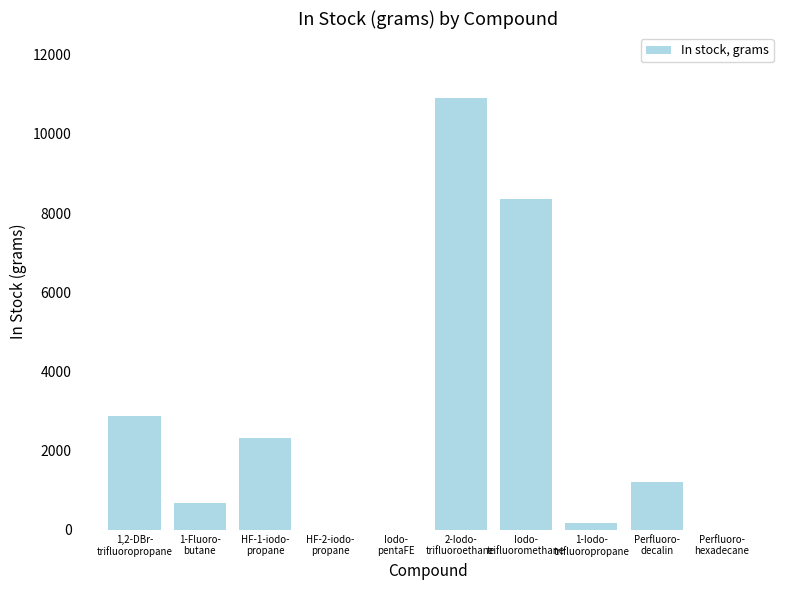

What is the sum of the values at 2-Iodo-
trifluoroethane and Perfluoro-
decalin?

12110